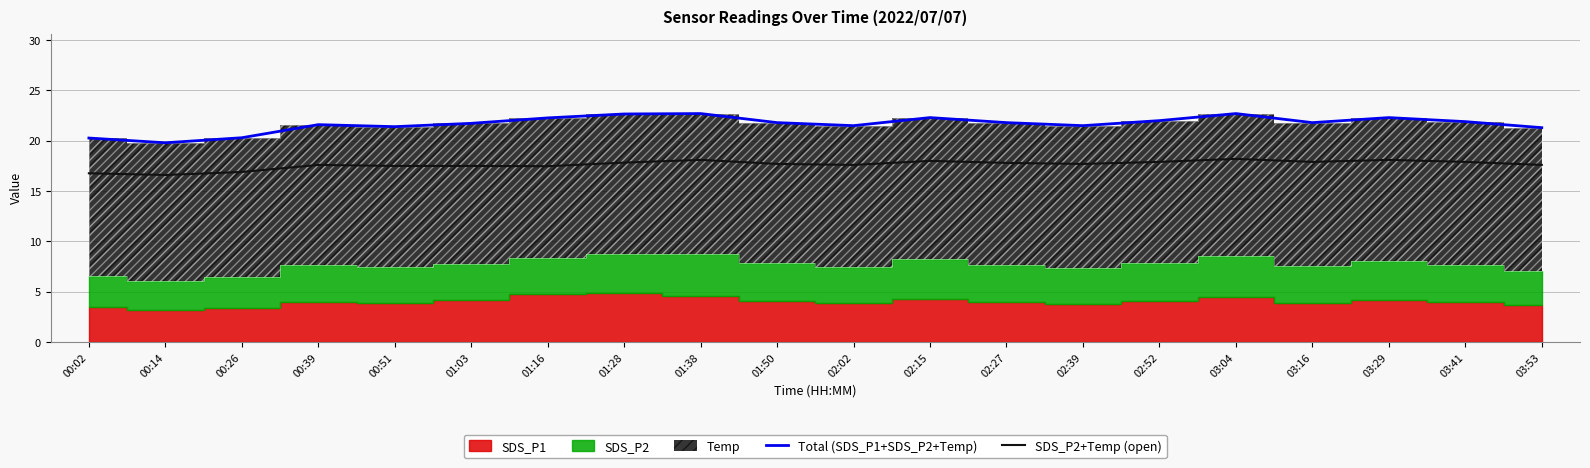

True or false: Total (SDS_P1+SDS_P2+Temp) and SDS_P2+Temp (open) intersect in this chart.

False